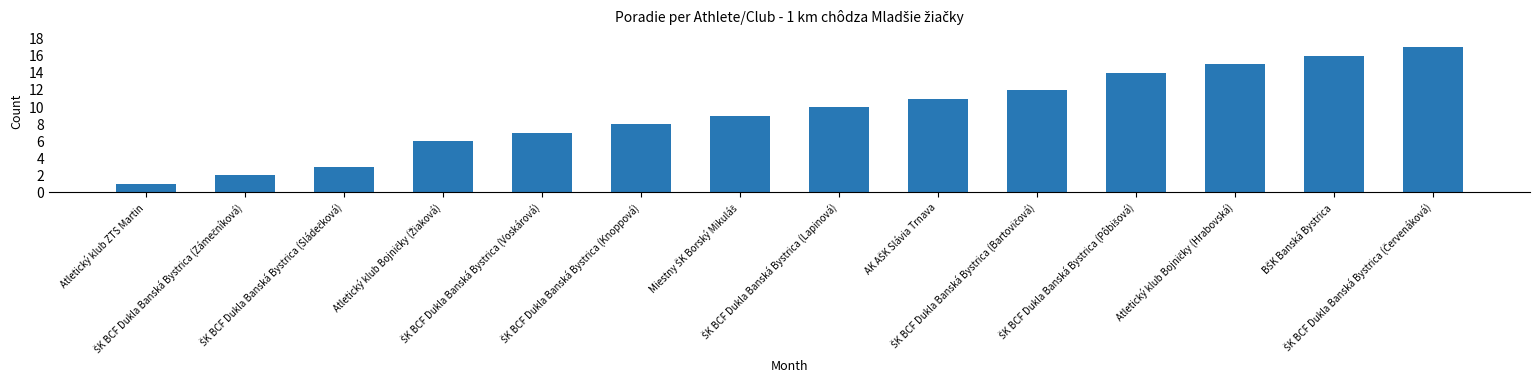

What is the value of the 5th bar from the left?

7